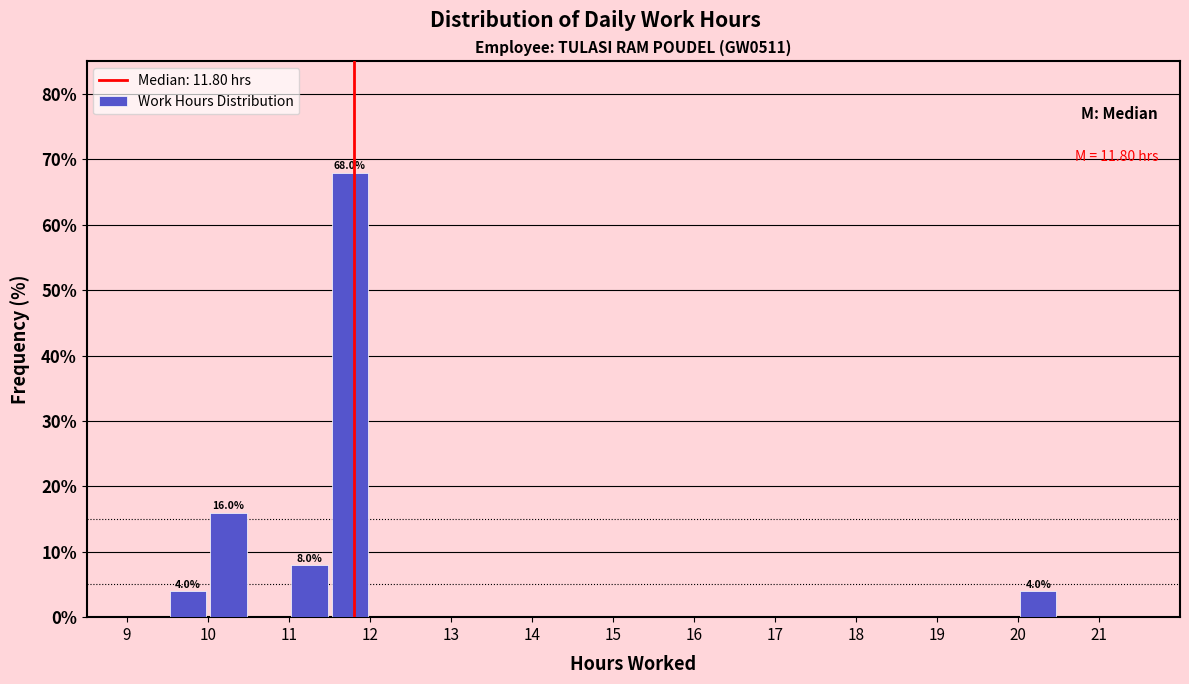

Over which range of the x-axis is the bar tallest?

11.5 to 12.0